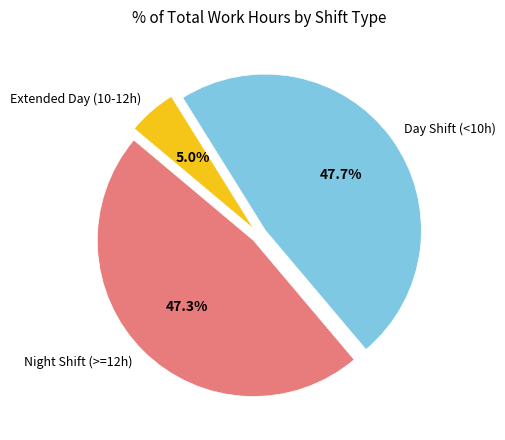

To the nearest percent, what is the difference between the largest and smallest slice percentages?

43%